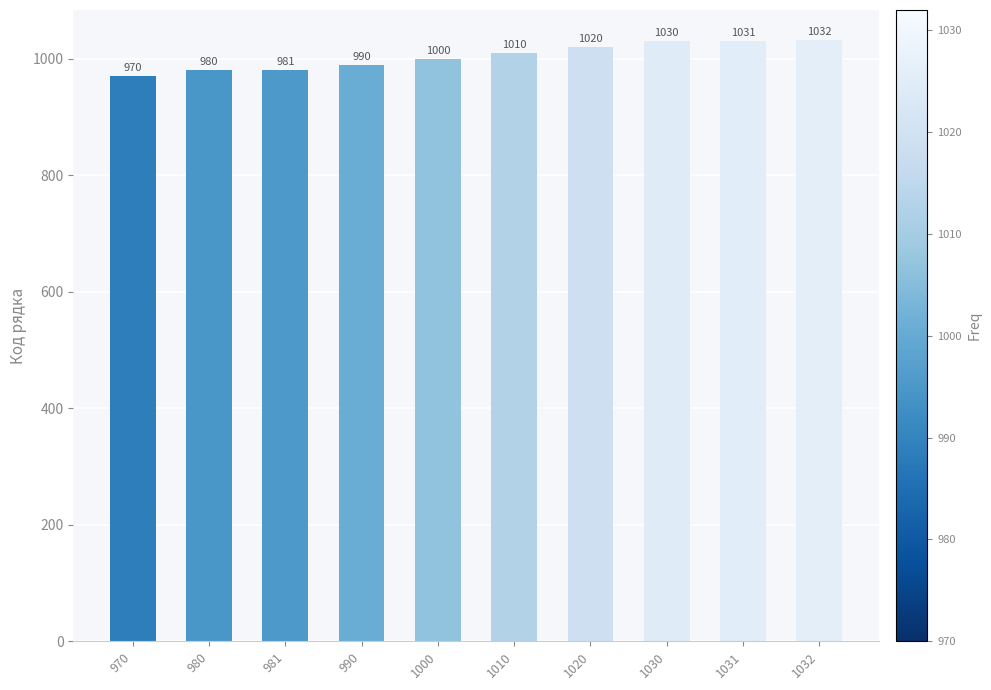

Which category has the highest value across all series?

1032